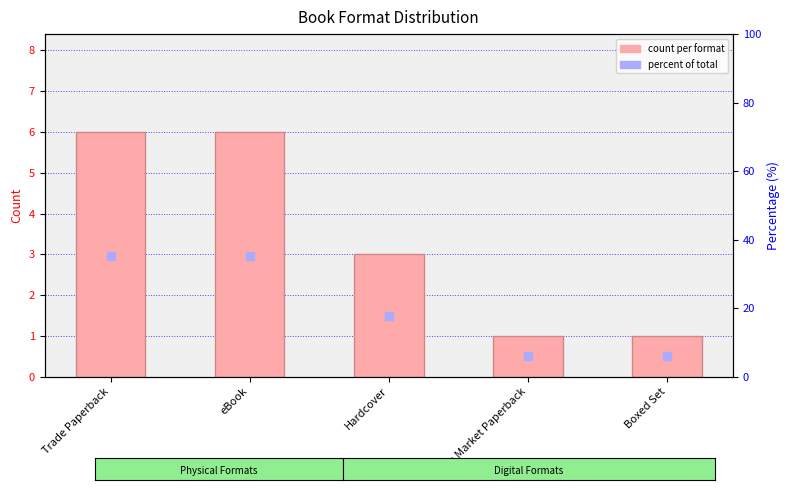

What is the total value across all series at Trade Paperback?

41.3